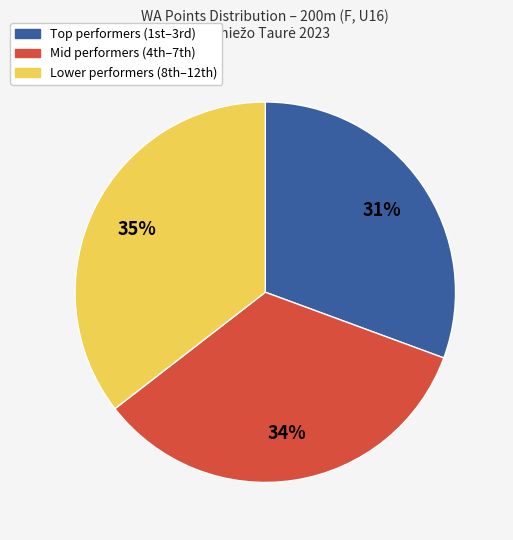

Is there a majority slice in this chart?

No